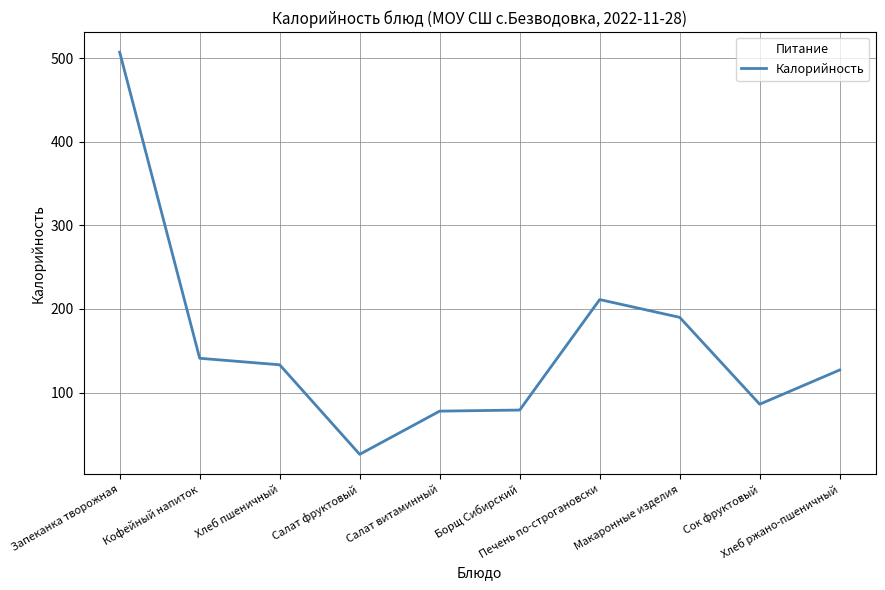

What is the greatest value displayed?

507.5